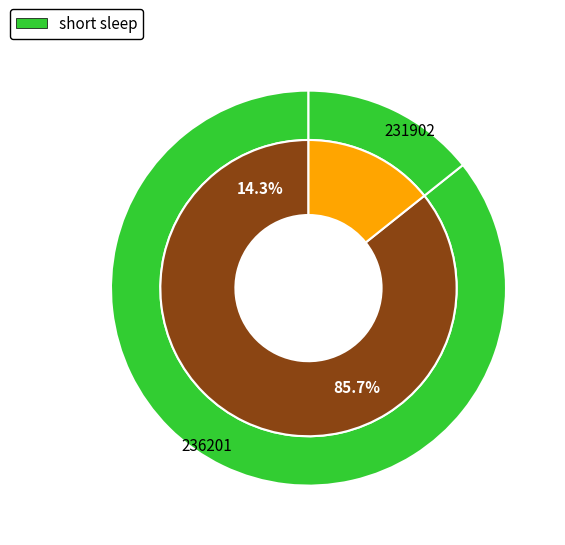

True or false: 236201 accounts for 86% of the total.

True